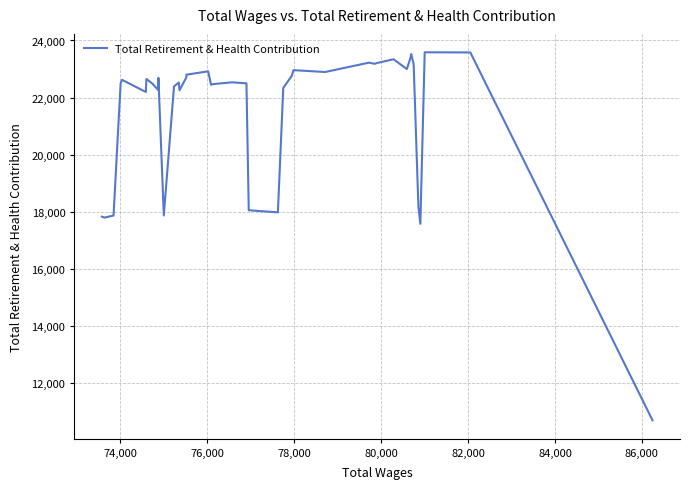

What is the greatest value displayed?

23586